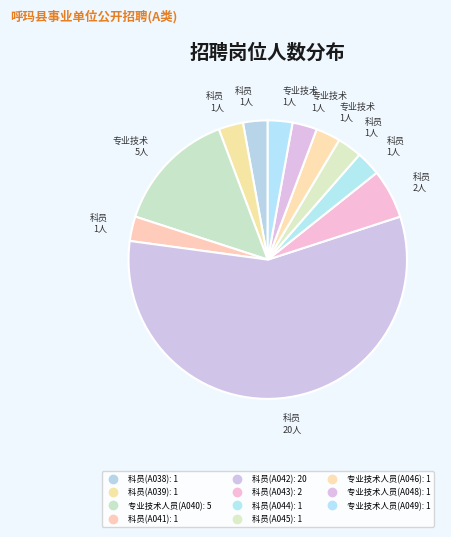

What percentage is the 科员(A043) slice, to the nearest percent?

6%